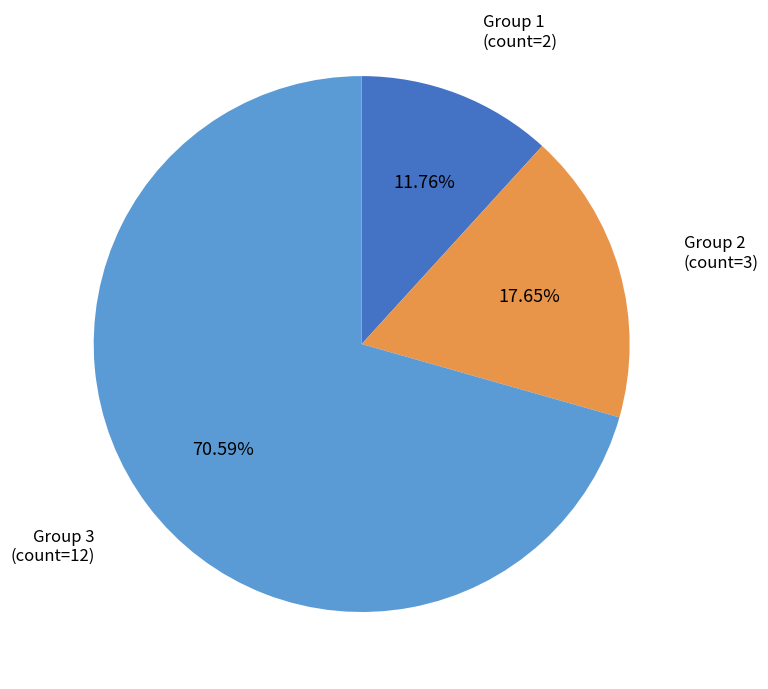

Is there a majority slice in this chart?

Yes